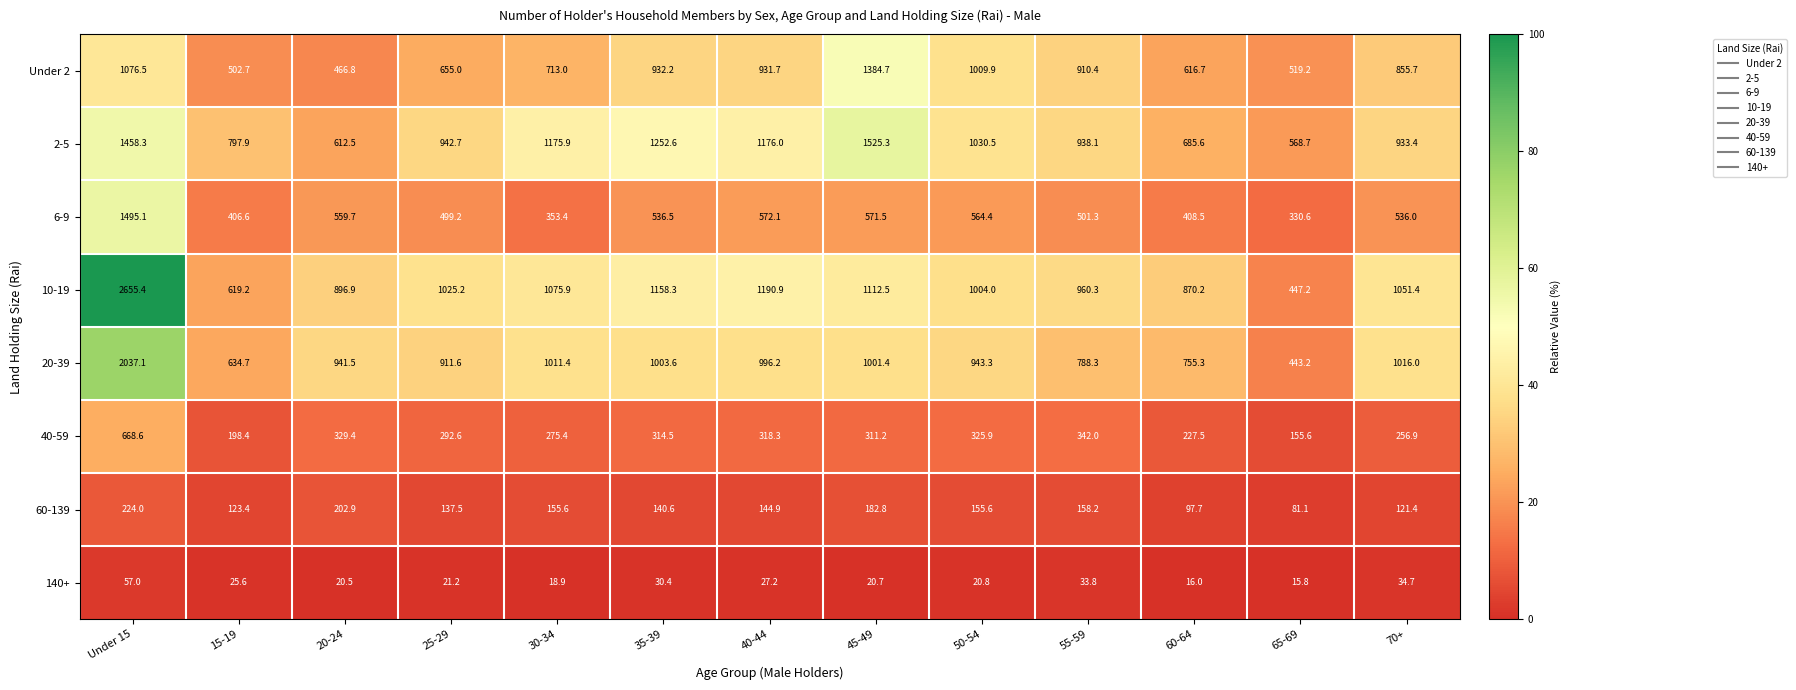

Is it true that 2-5 equals 290.2 at 60-64?

False